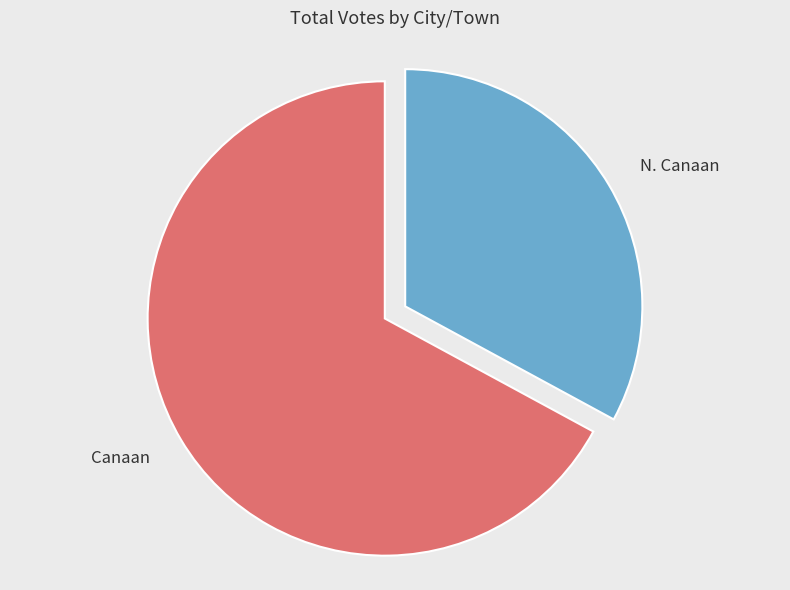

To the nearest percent, what is the difference between the N. Canaan and Canaan slice percentages?

34%